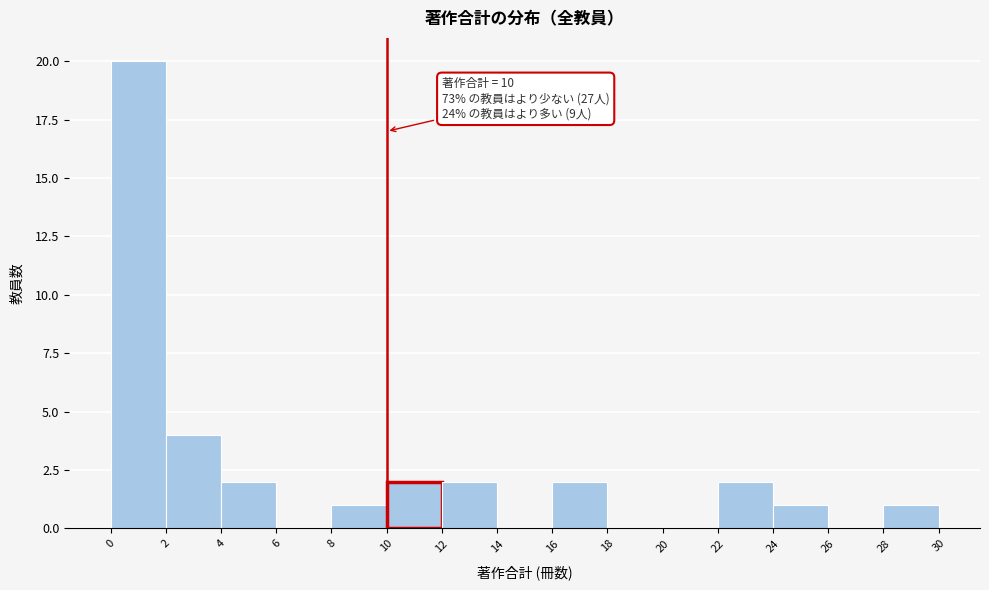

Which range on the x-axis has the tallest bar?

0 to 2